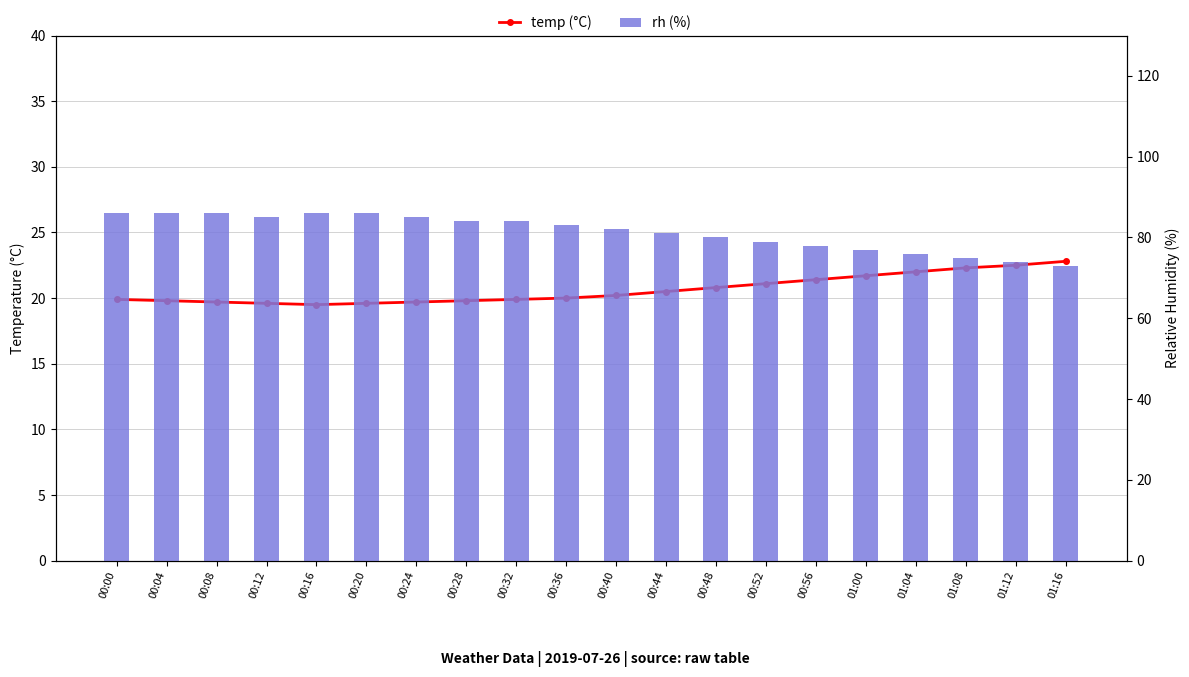

Where does the temp series first go above 20?

00:40